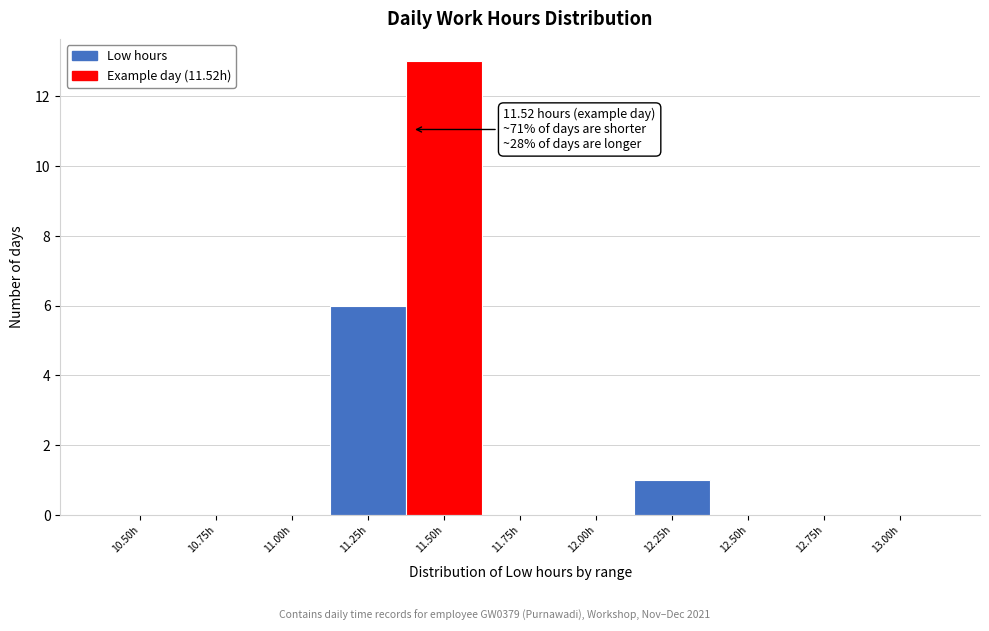

Reading left to right, what are all the values shown in this chart?

10.50h=0	10.75h=0	11.00h=0	11.25h=6	11.50h=13	11.75h=0	12.00h=0	12.25h=1	12.50h=0	12.75h=0	13.00h=0